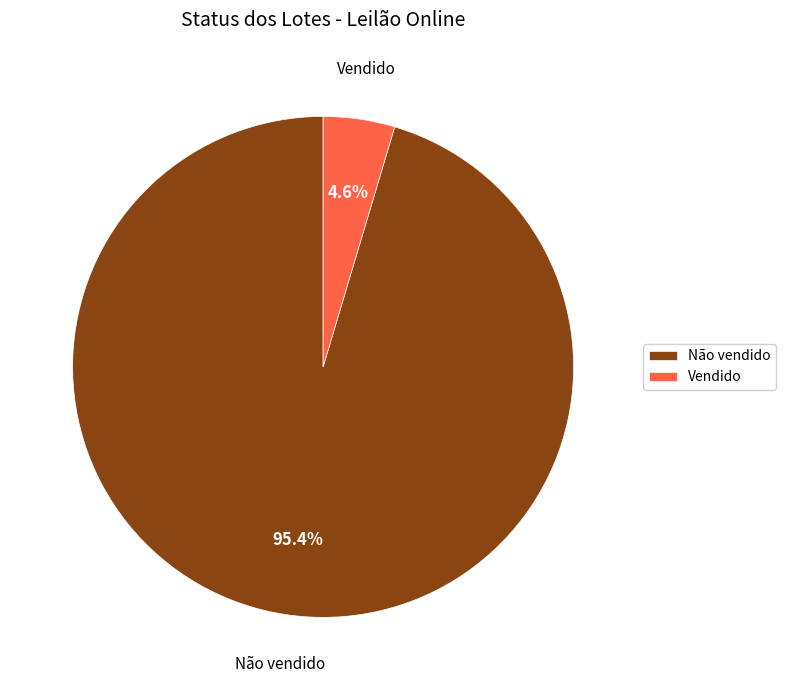

What is the total percentage of Vendido and Não vendido?

100.0%